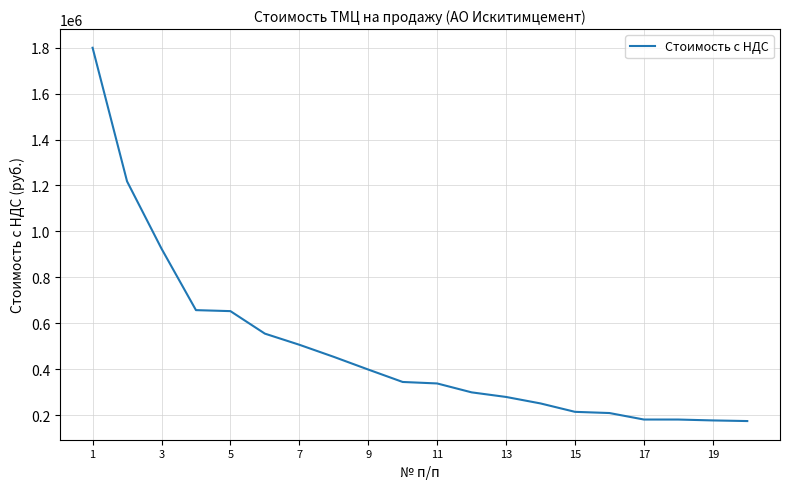

What is the greatest value displayed?

1799442.8